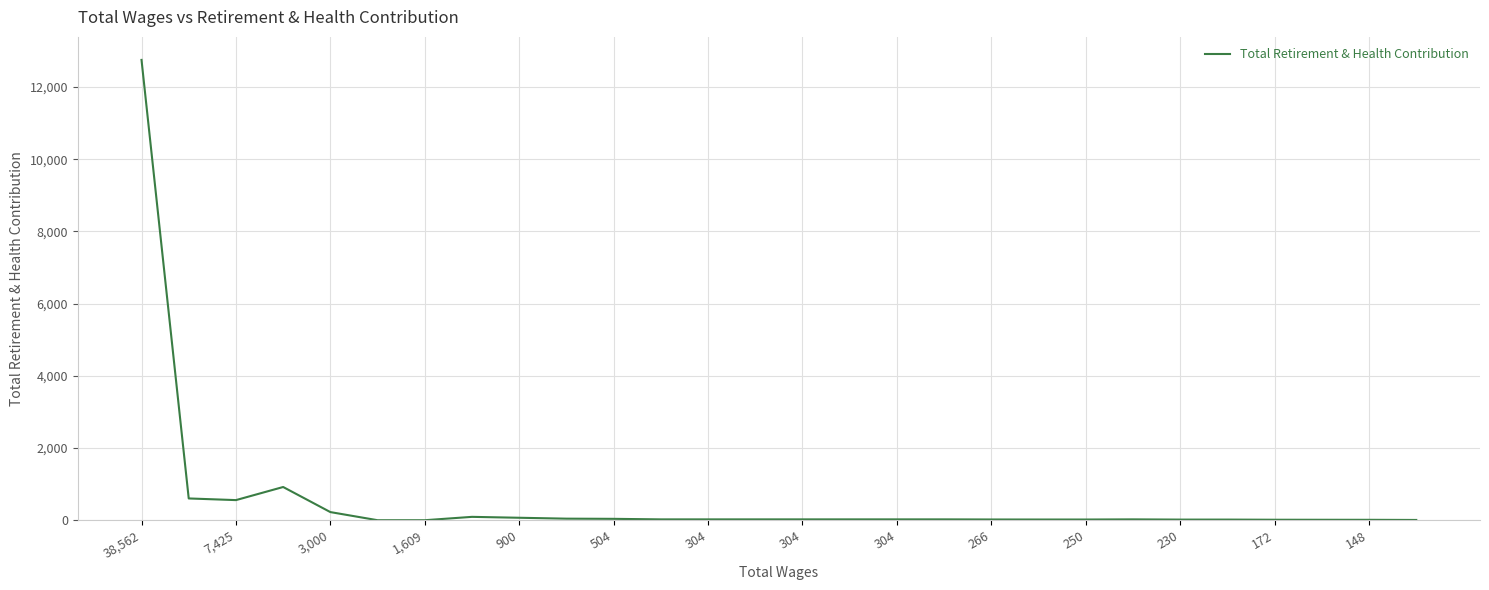

What is the label of the 25th point from the right?

1,609